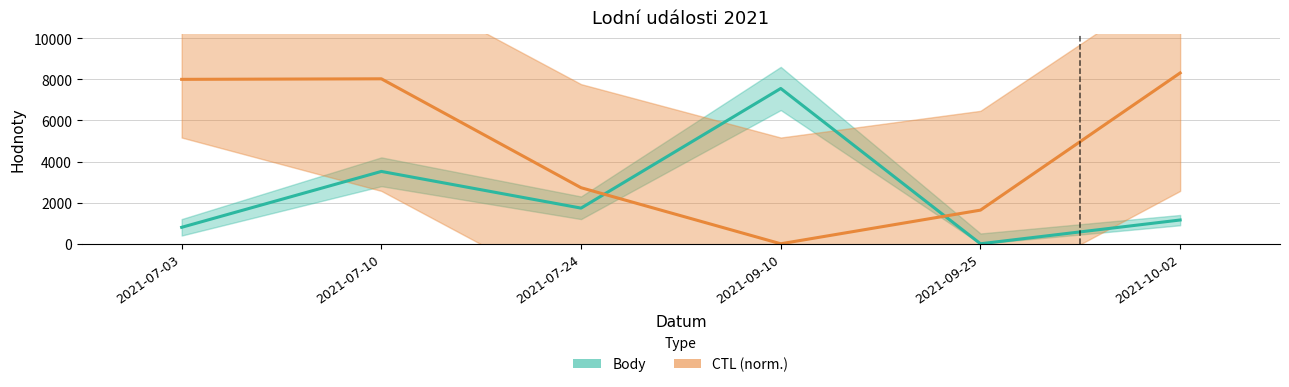

After their last crossing, which series has the higher values: CTL or Body?

CTL